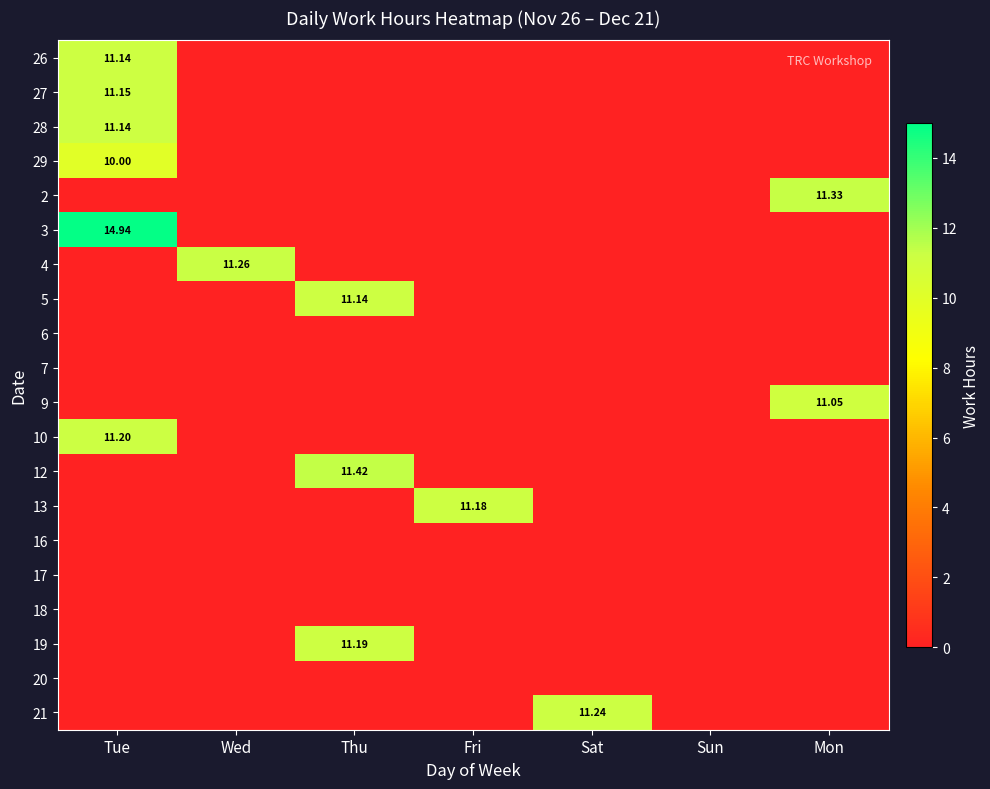

At Mon, list the series in order from smallest to largest.

26, 27, 28, 29, 3, 4, 5, 6, 7, 10, 12, 13, 16, 17, 18, 19, 20, 21, 9, 2